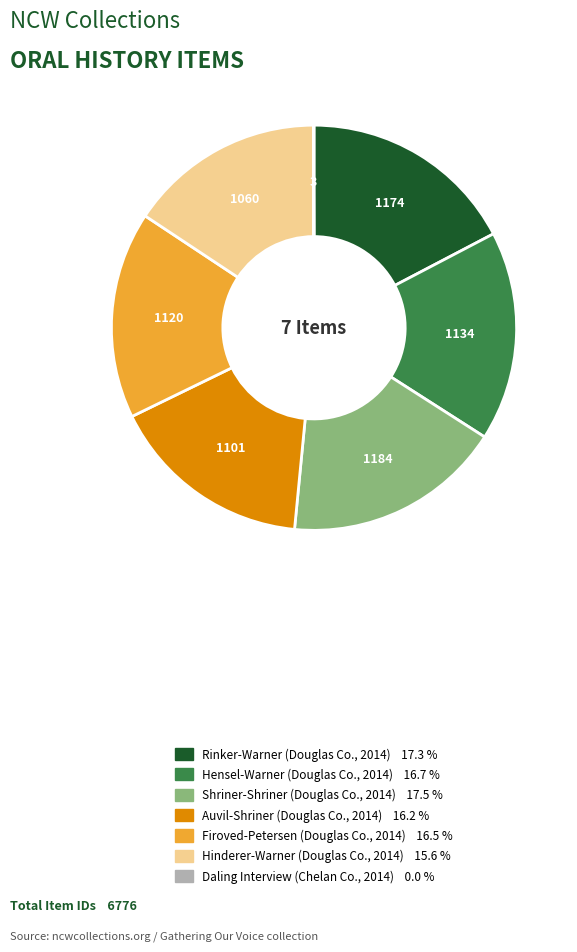

Is there a majority slice in this chart?

No